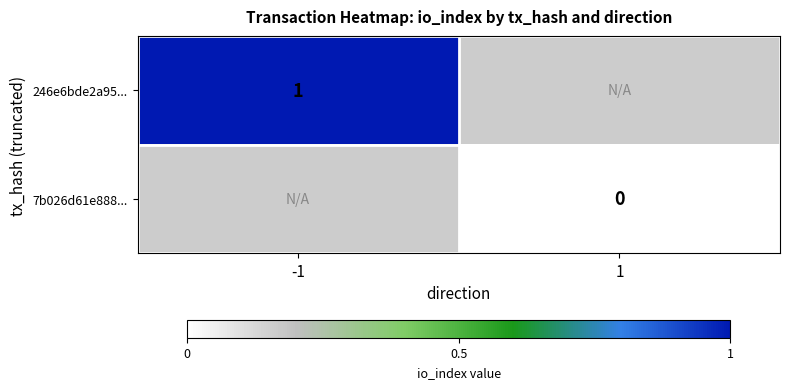

Rank the series by their maximum value, from highest to lowest.

246e6bde2a95..., 7b026d61e888...